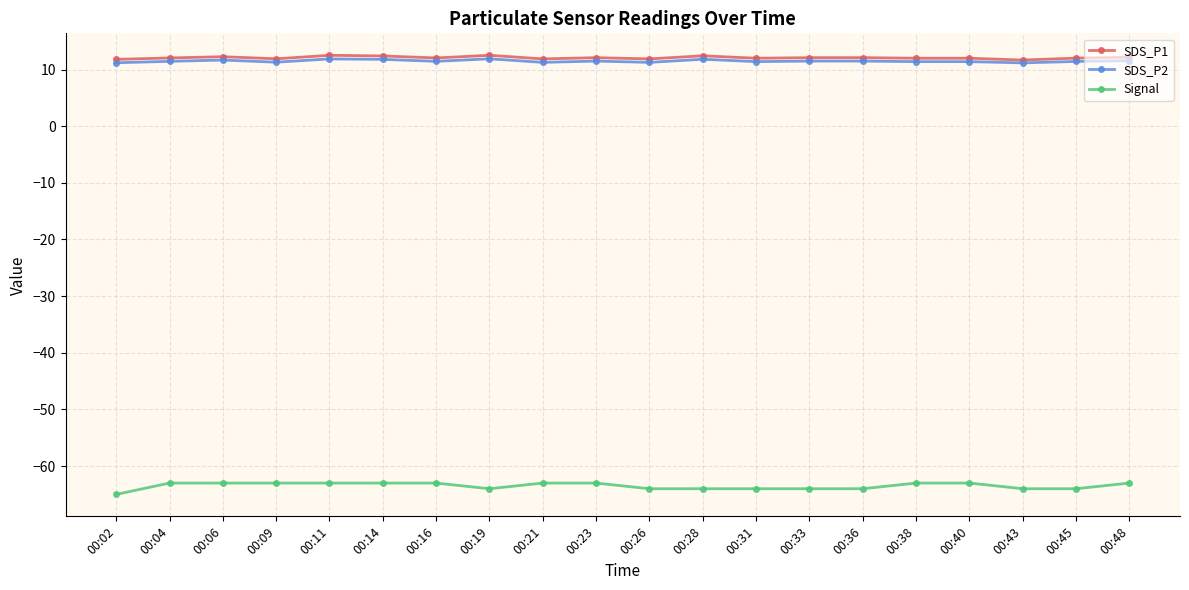

What is the total value across all series at 00:06?

-39.0